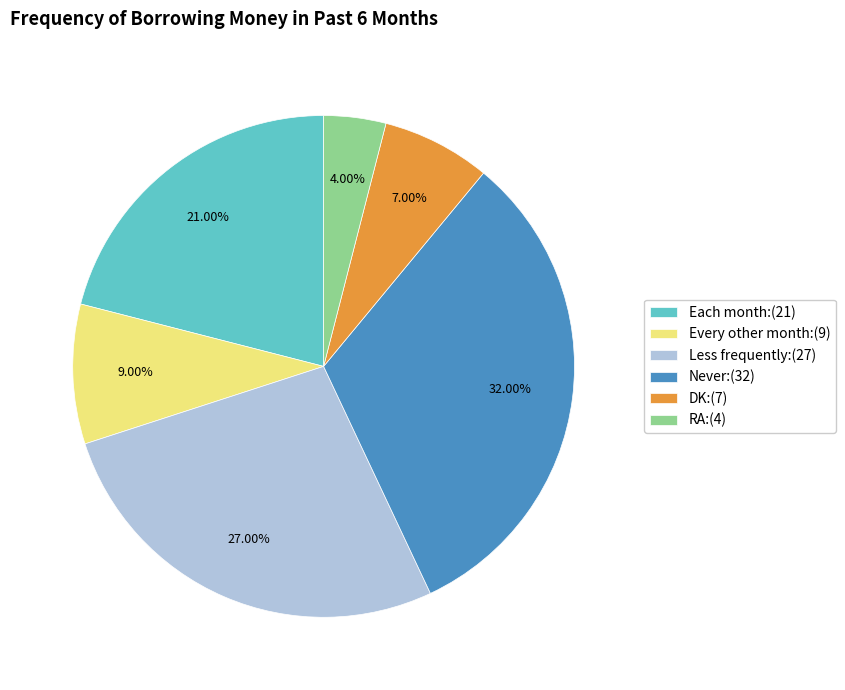

To the nearest percent, what portion does Less frequently represent?

27%